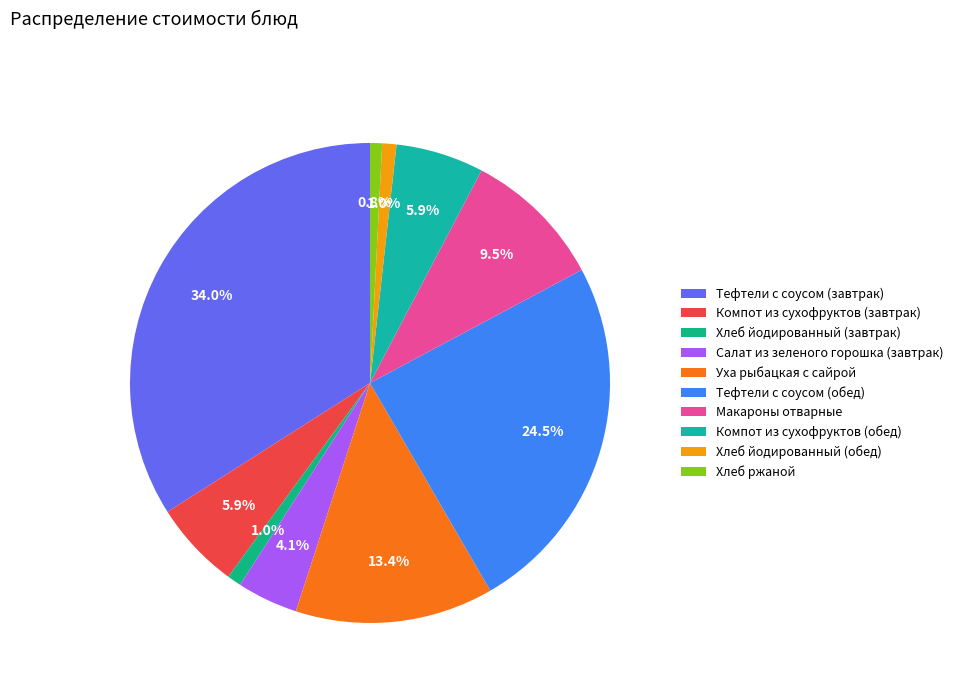

Between Салат из зеленого горошка (завтрак) and Тефтели с соусом (завтрак), which is larger?

Тефтели с соусом (завтрак)